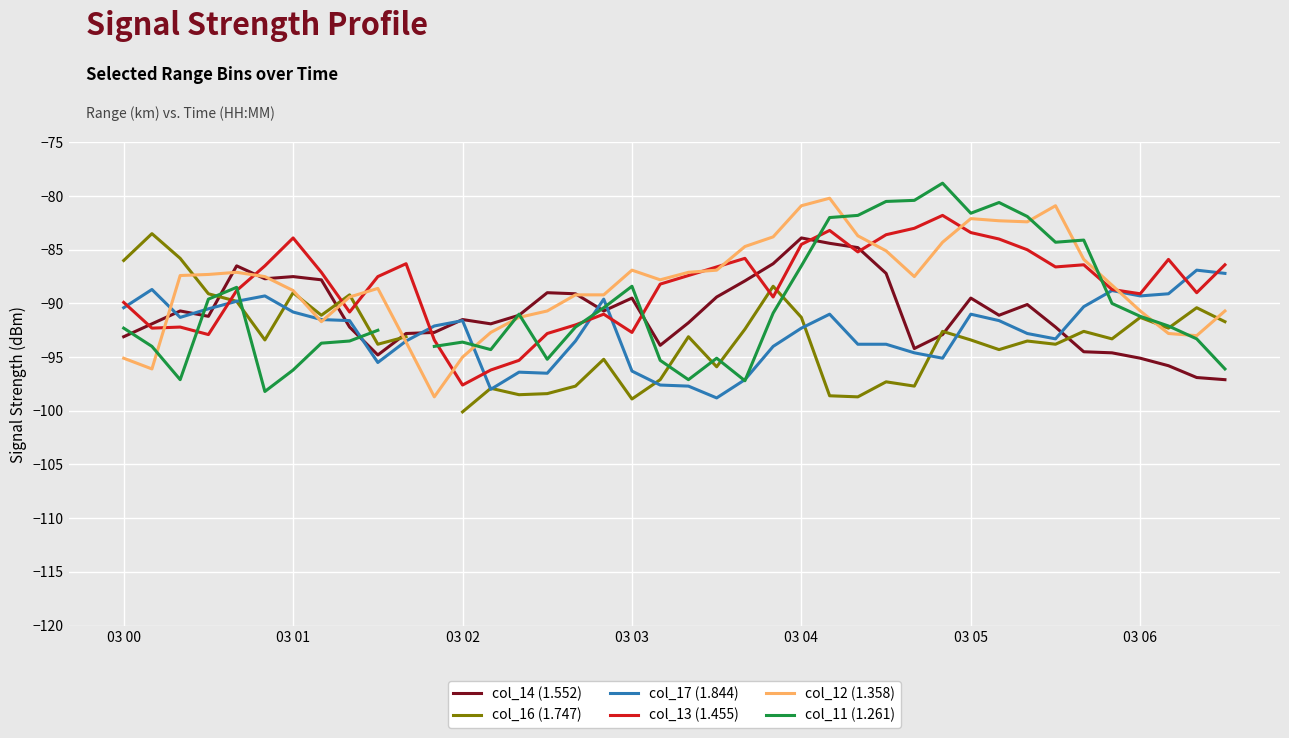

What is the sum of the col_17 (1.844) values at 31 and 27?

-185.4